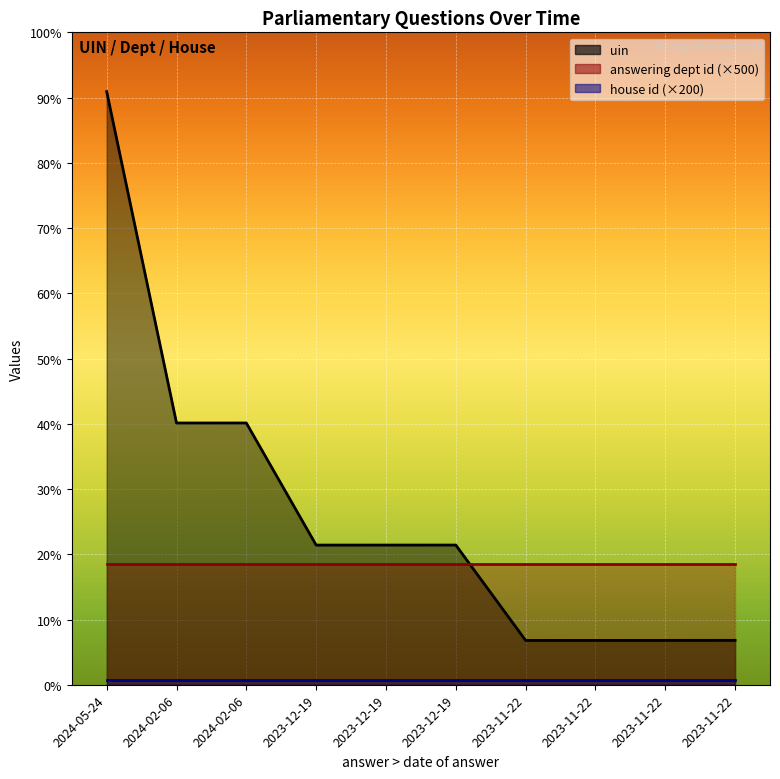

True or false: uin and house id intersect in this chart.

False